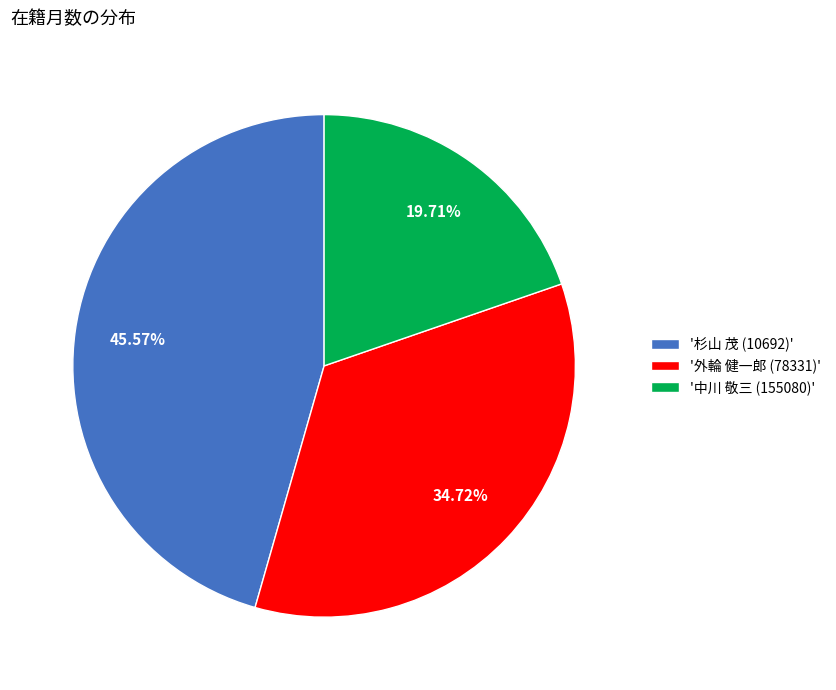

Approximately how many times larger is the value at '中川 敬三 (155080)' compared to '杉山 茂 (10692)'?

0.4